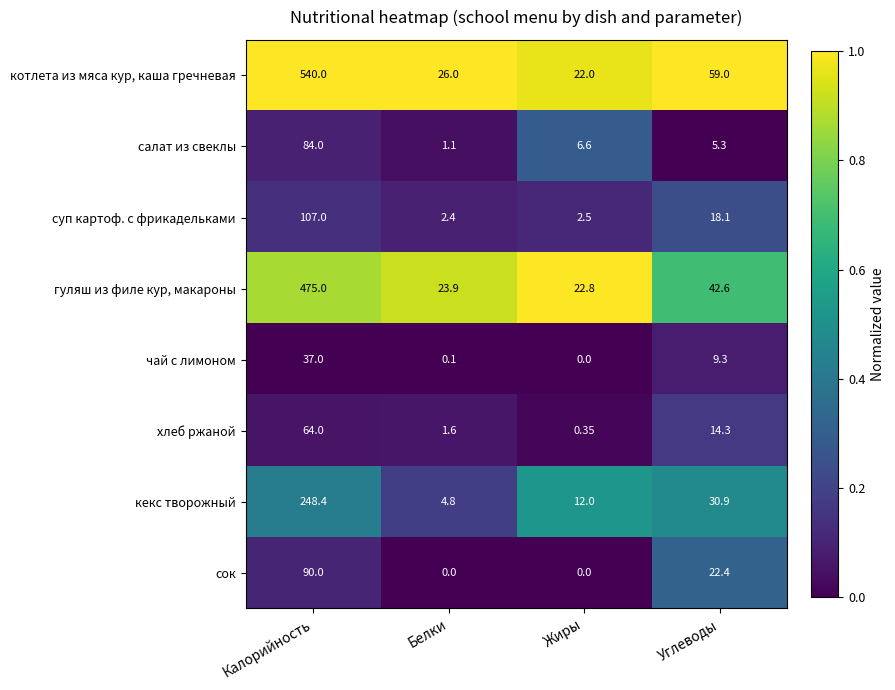

Where does the котлета из мяса кур, каша гречневая series first go above 59?

Калорийность